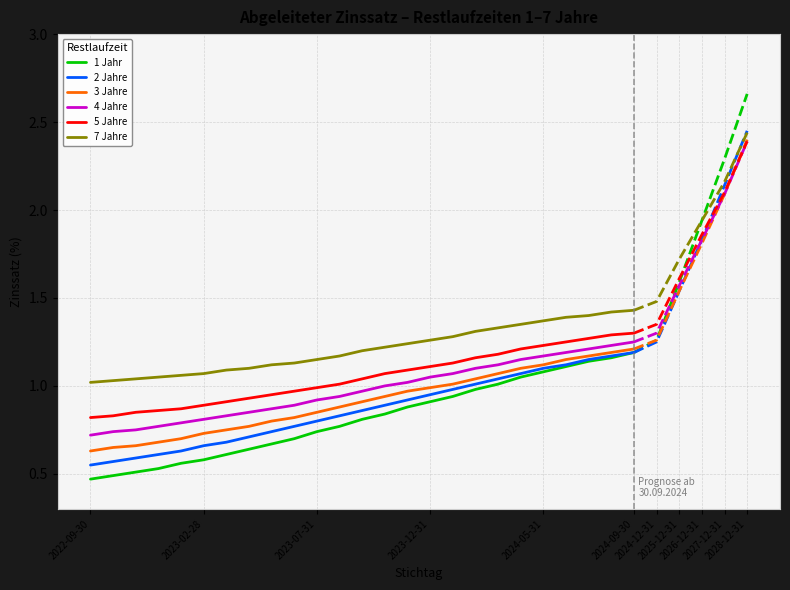

What is the difference between the maximum and minimum values in the 1 Jahr series?

0.7